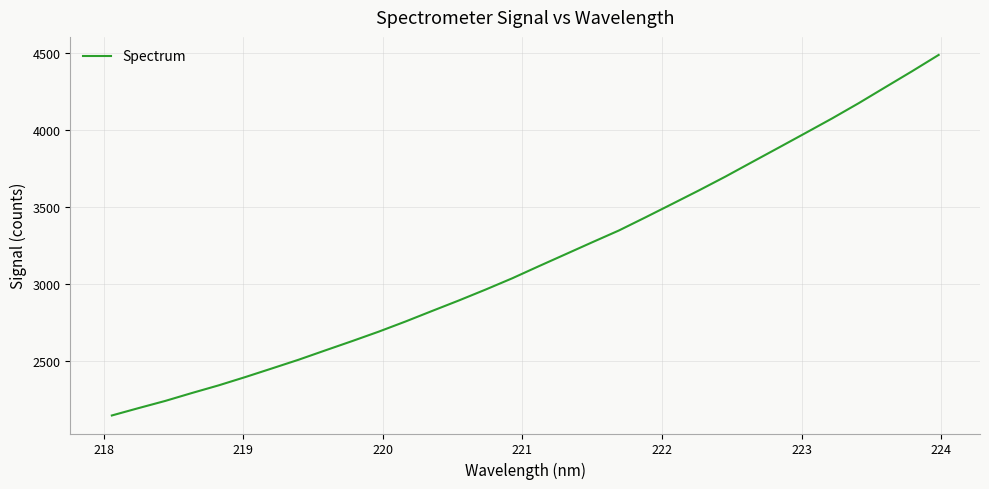

What is the difference between the maximum and minimum values?

2341.1